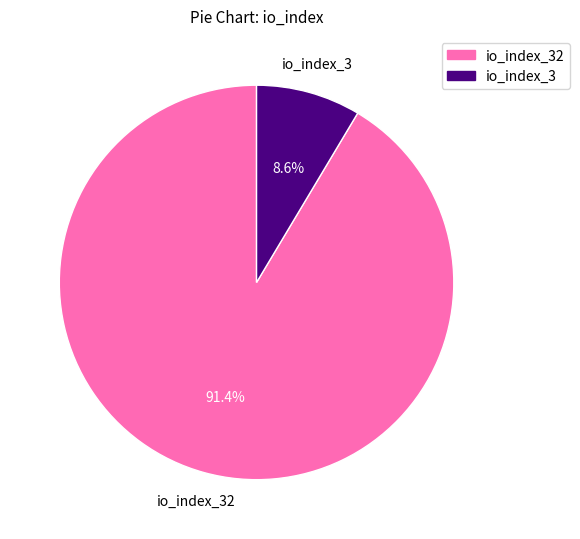

True or false: io_index_32 accounts for 79% of the total.

False